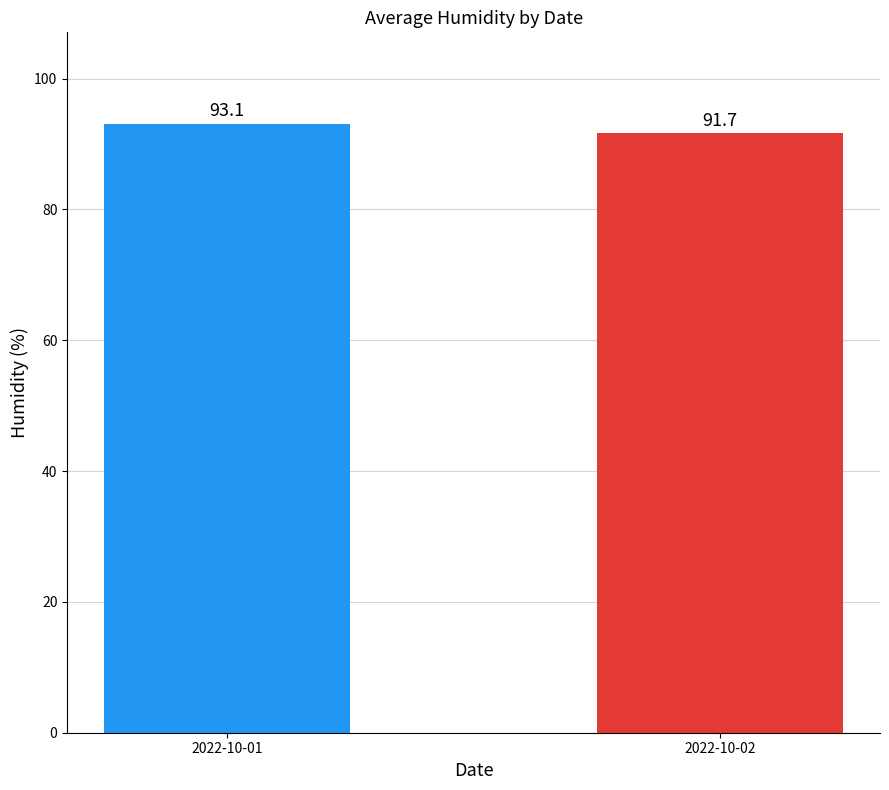

Between 2022-10-01 and 2022-10-02, which is larger?

2022-10-01